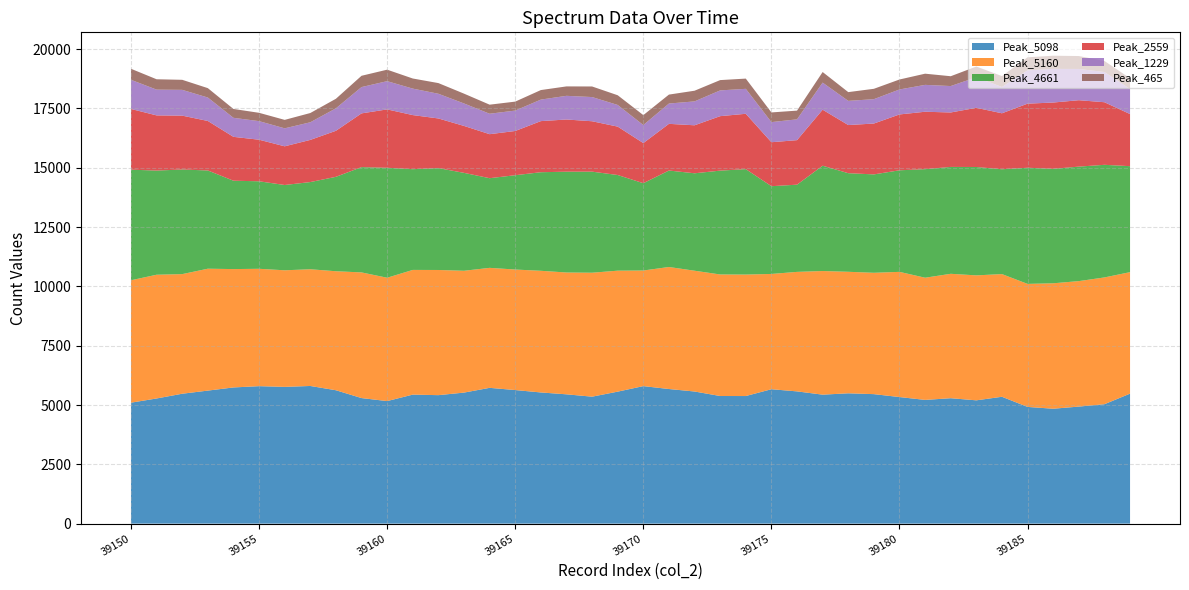

Reading left to right, what are all the values shown in this chart?

Peak_5098: 5098	5275	5475	5607	5740	5794	5764	5802	5622	5292	5165	5438	5415	5523	5723	5630	5529	5450	5351	5563	5796	5674	5569	5379	5378	5665	5574	5436	5493	5458	5335	5215	5286	5197	5347	4919	4843	4933	5033	5479
Peak_5160: 5160	5216	5042	5138	4989	4947	4914	4920	5016	5297	5199	5256	5276	5135	5058	5080	5128	5135	5225	5099	4873	5143	5091	5123	5120	4859	5037	5211	5122	5115	5277	5150	5244	5267	5171	5186	5287	5289	5344	5121
Peak_4661: 4661	4391	4409	4141	3725	3689	3595	3675	3980	4438	4635	4246	4294	4127	3779	3976	4155	4249	4260	4032	3680	4066	4107	4377	4444	3699	3676	4439	4156	4147	4281	4576	4505	4568	4419	4895	4825	4826	4747	4467
Peak_2559: 2559	2325	2271	2086	1849	1752	1631	1777	1940	2265	2461	2280	2093	1978	1855	1864	2154	2200	2124	2040	1691	1968	2023	2296	2333	1853	1877	2361	2029	2144	2354	2420	2295	2495	2359	2702	2794	2799	2638	2196
Peak_1229: 1229	1086	1087	988	802	783	758	743	948	1109	1190	1116	1041	947	862	860	907	998	1020	913	760	856	1007	1086	1052	848	877	1142	1019	1027	1053	1133	1114	1288	1108	1404	1418	1317	1274	1058
Peak_465: 465	437	423	396	373	351	356	390	402	476	484	426	450	414	382	378	402	397	446	409	419	377	450	434	431	408	367	446	369	437	420	471	414	452	460	549	555	545	466	448